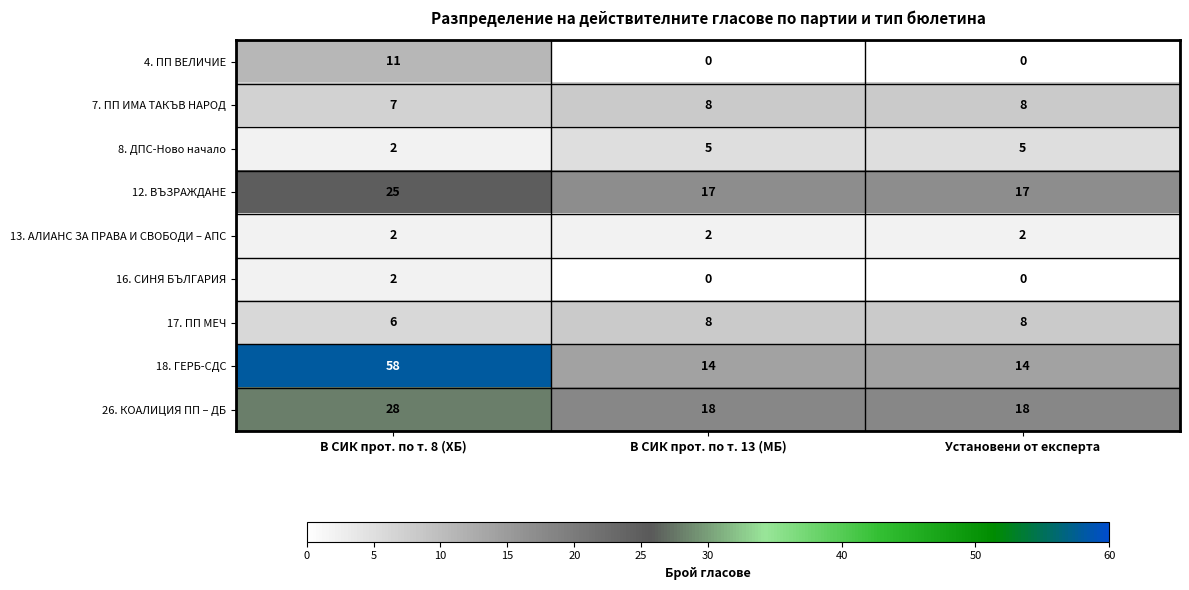

What is the difference between the maximum and minimum values in the 4. ПП ВЕЛИЧИЕ series?

11